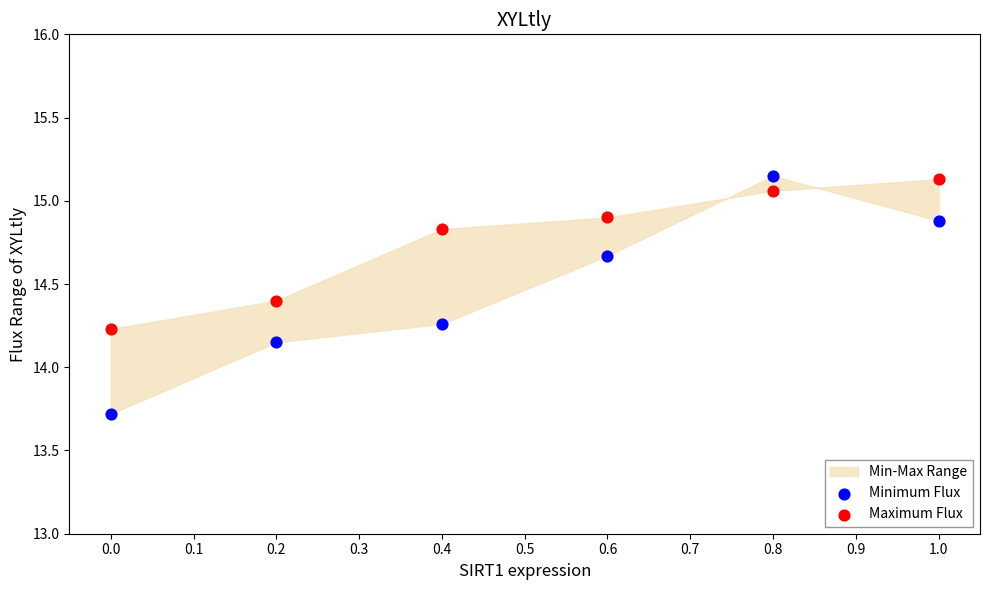

Which series reaches the minimum Y coordinate?

Minimum Flux